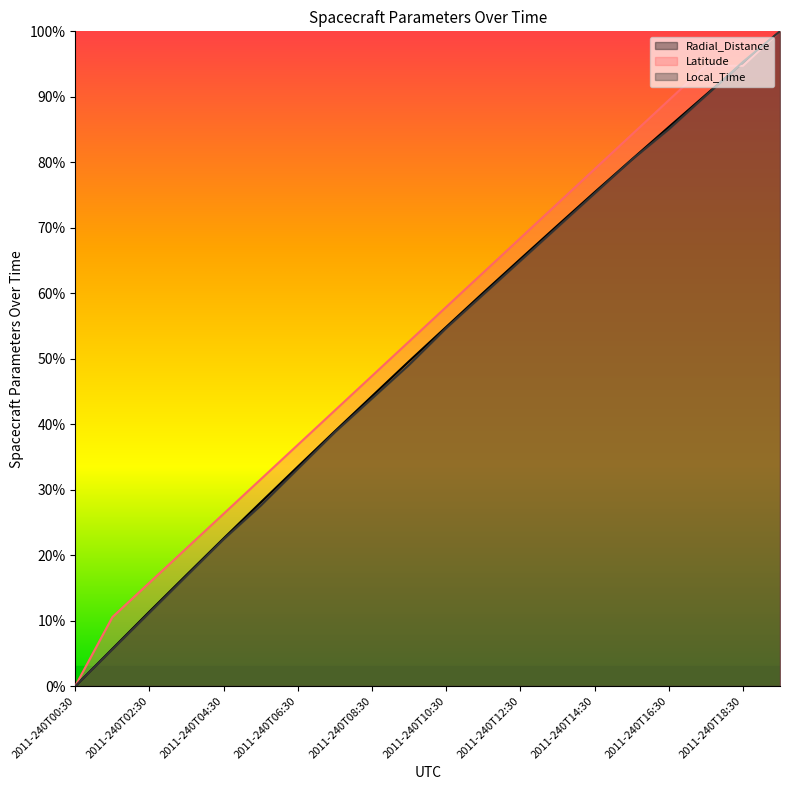

What is the label of the 19th point from the left?

2011-240T18:30